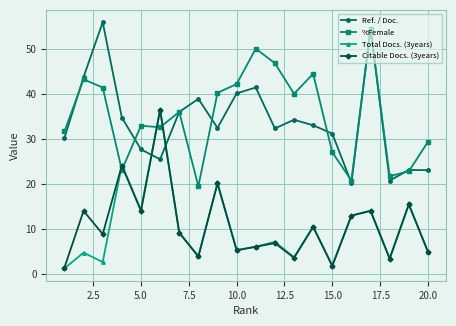

What is the value of the Citable Docs. (3years) point at the 11th from the left?

6.1